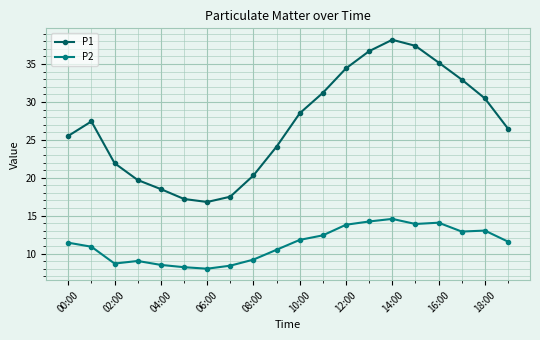

What is the lowest value of the P2 series?

8.0